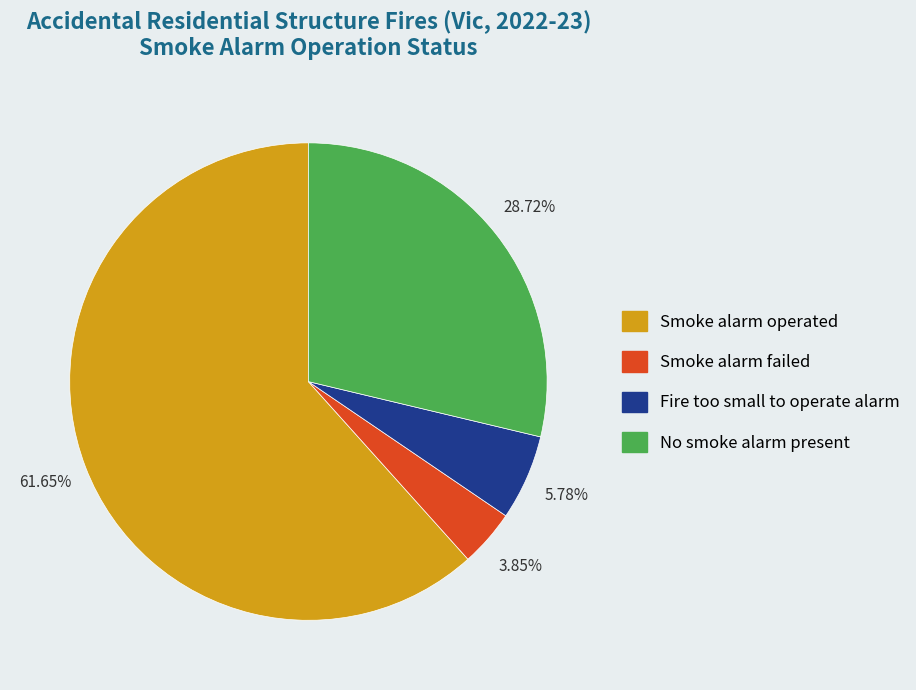

Count the number of slices in the pie.

4